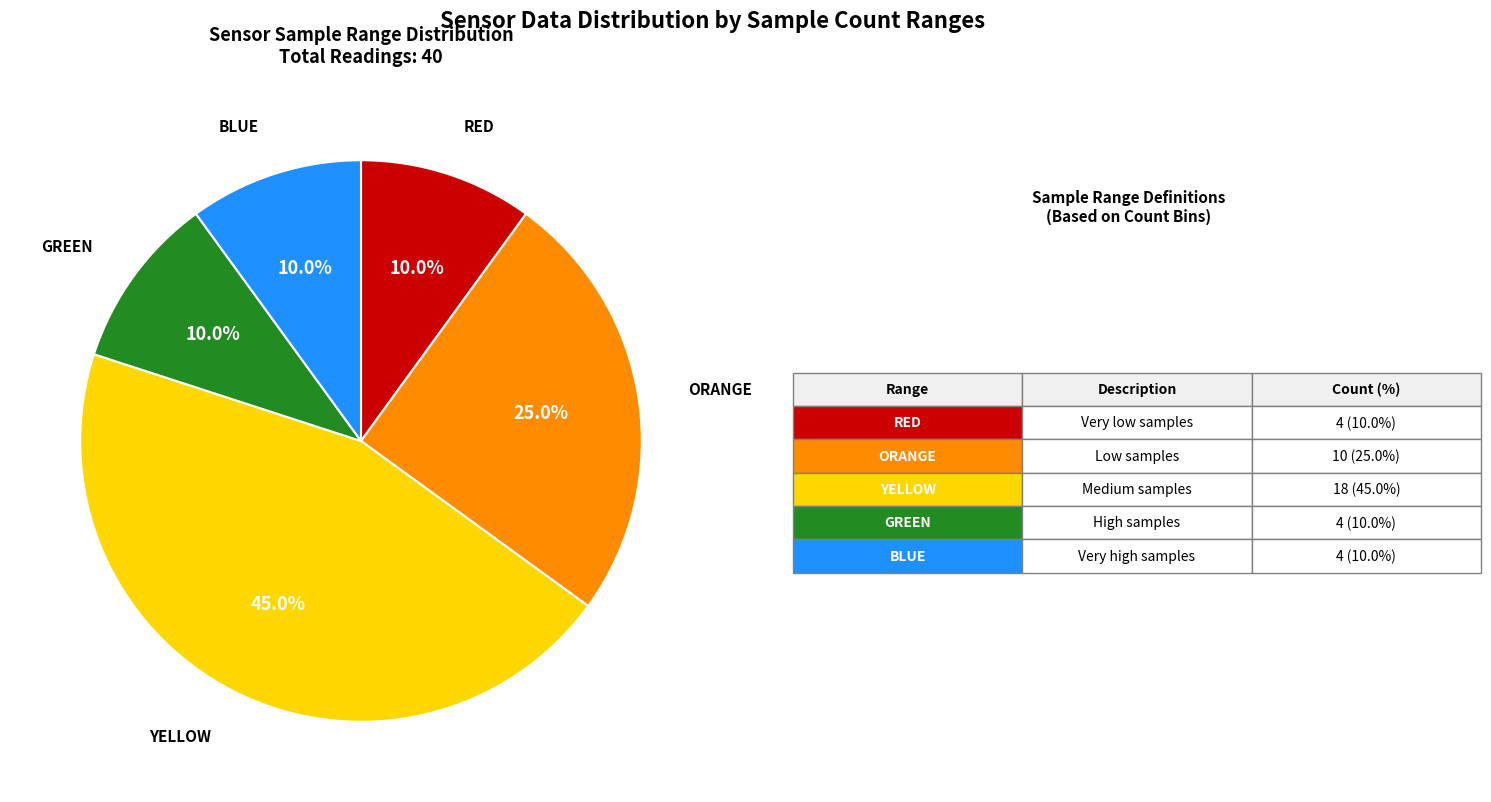

Is there a majority slice in this chart?

No